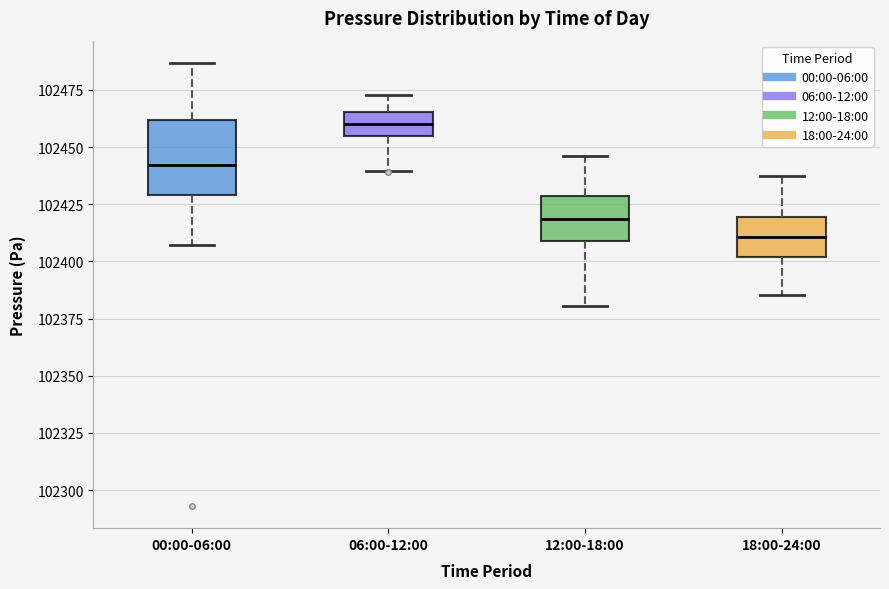

Comparing the boxes themselves (not the whiskers), which one is the tallest?

00:00-06:00